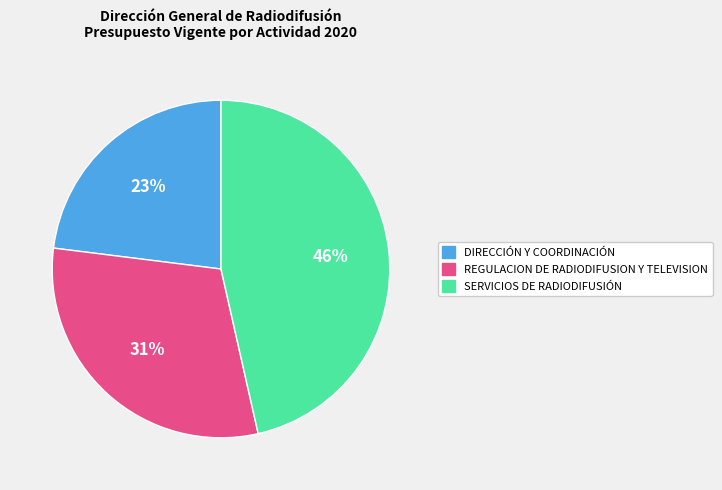

To the nearest percent, what is the combined percentage of DIRECCIÓN Y COORDINACIÓN and SERVICIOS DE RADIODIFUSIÓN?

69%